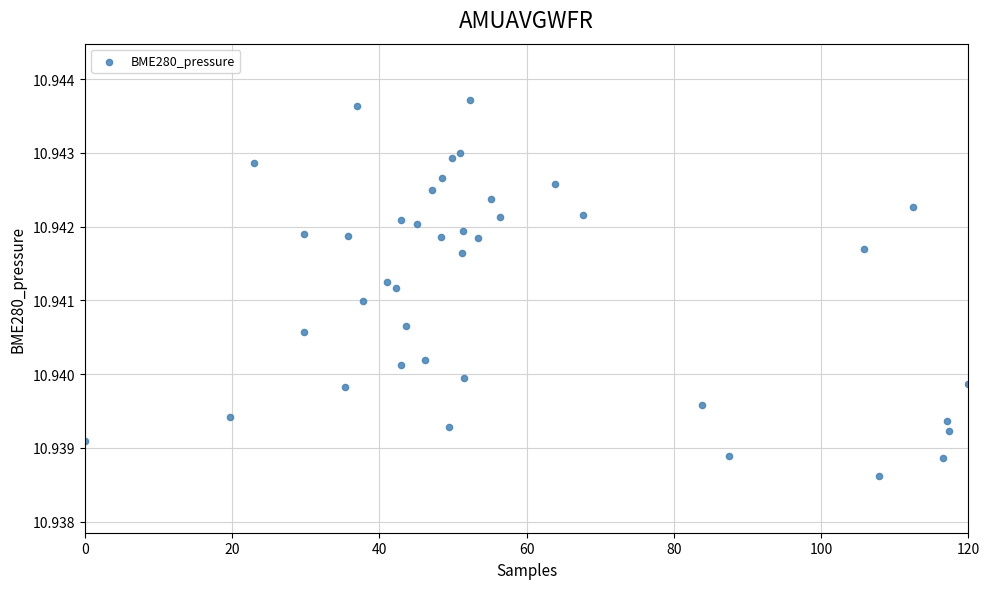

What is the range of X values (max minus min)?

120.0